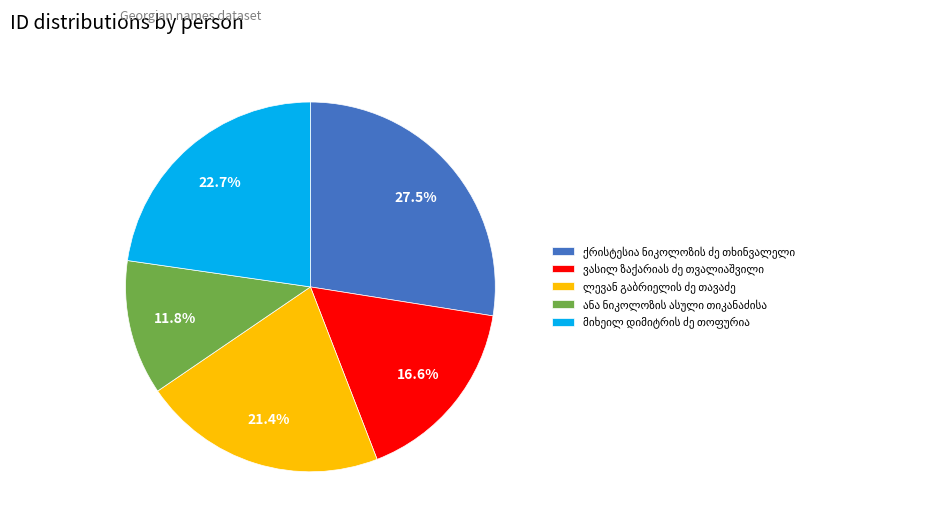

Is there any slice that represents more than half of the pie?

No